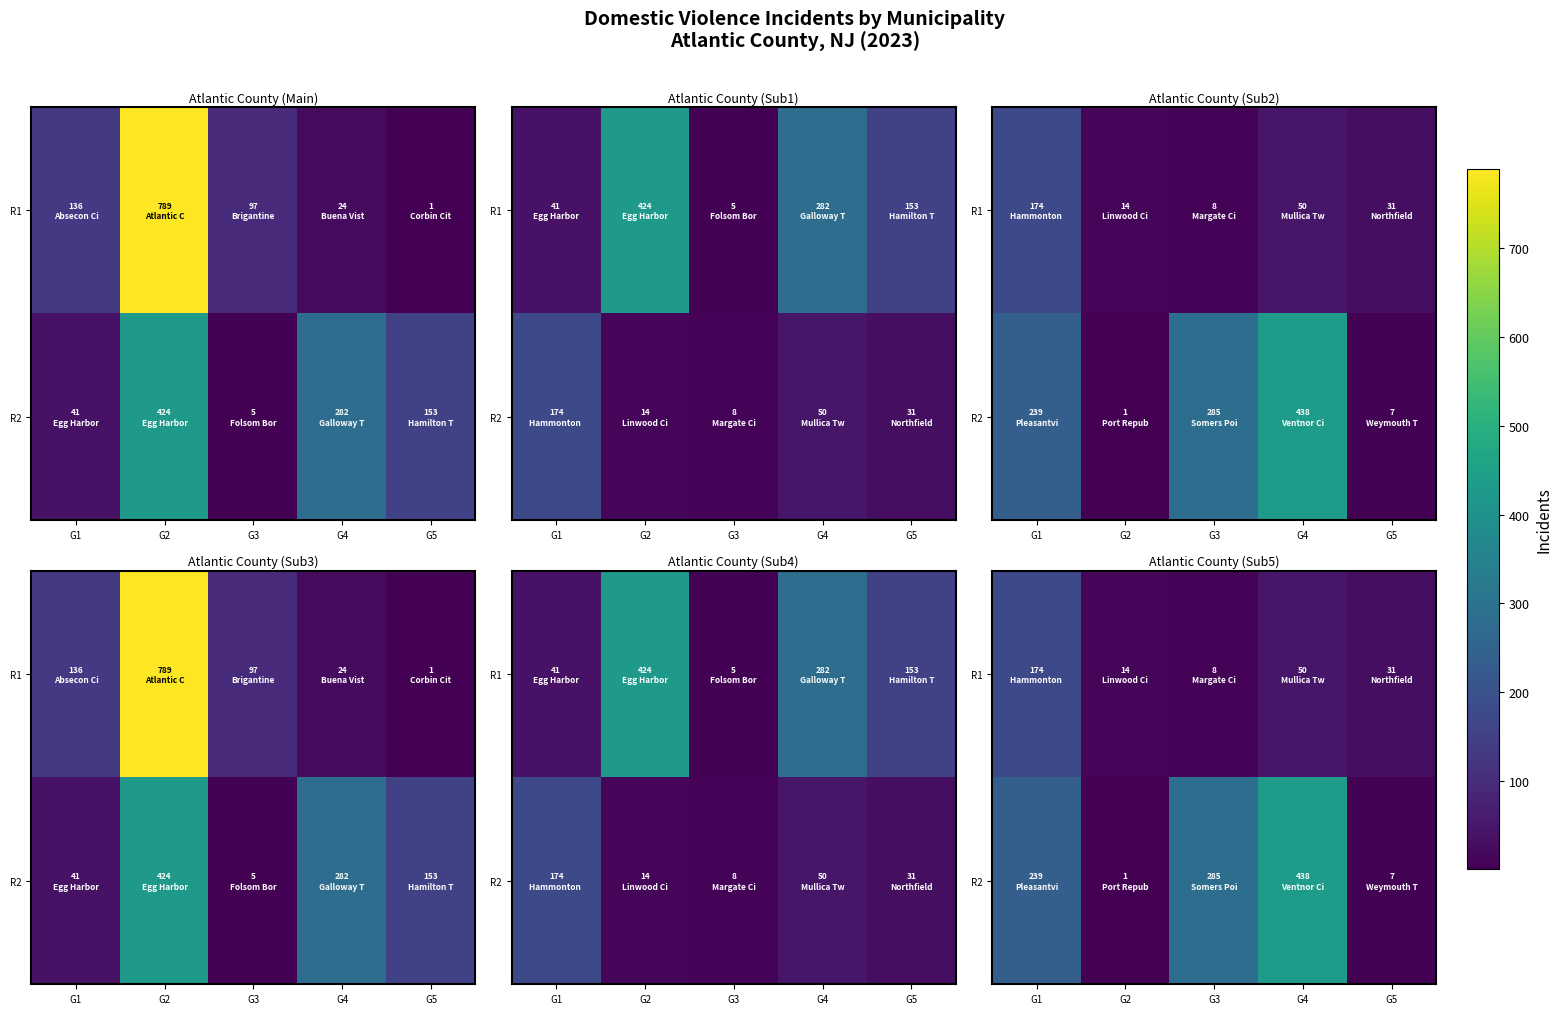

List the series in order of their overall mean, highest first.

R2, R1